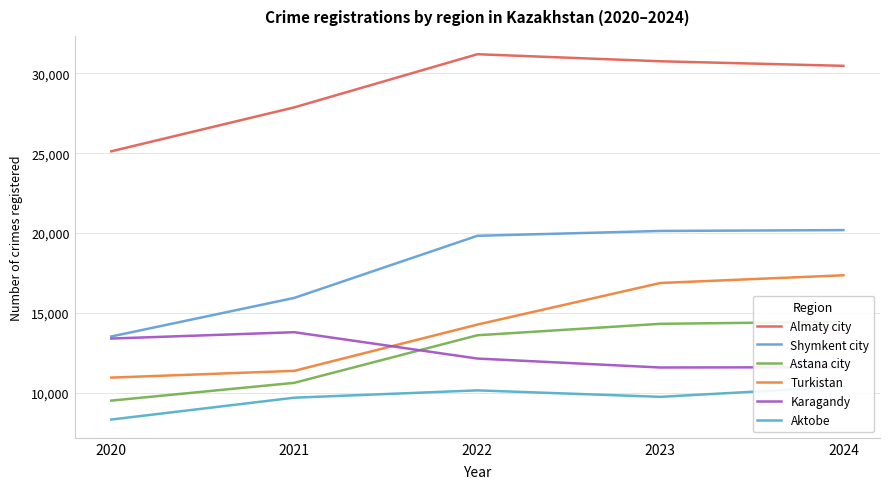

What is the sum of all Karagandy values?

62484